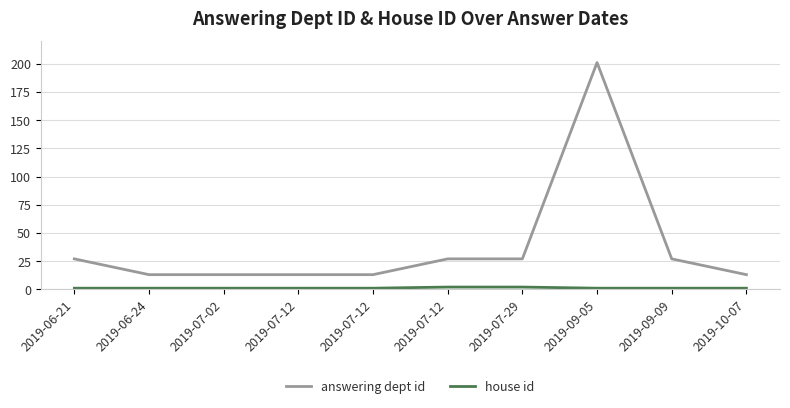

Reading left to right, what are all the values shown in this chart?

answering dept id: 27	13	13	13	13	27	27	201	27	13
house id: 1	1	1	1	1	2	2	1	1	1